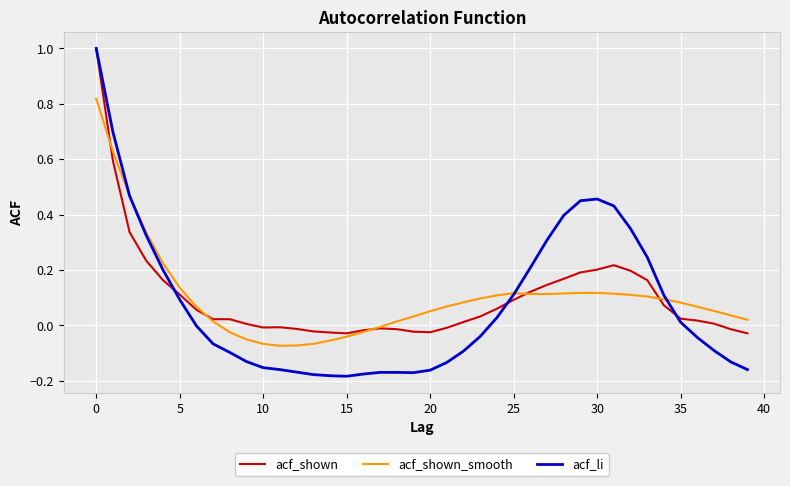

How many series are shown in this chart?

3